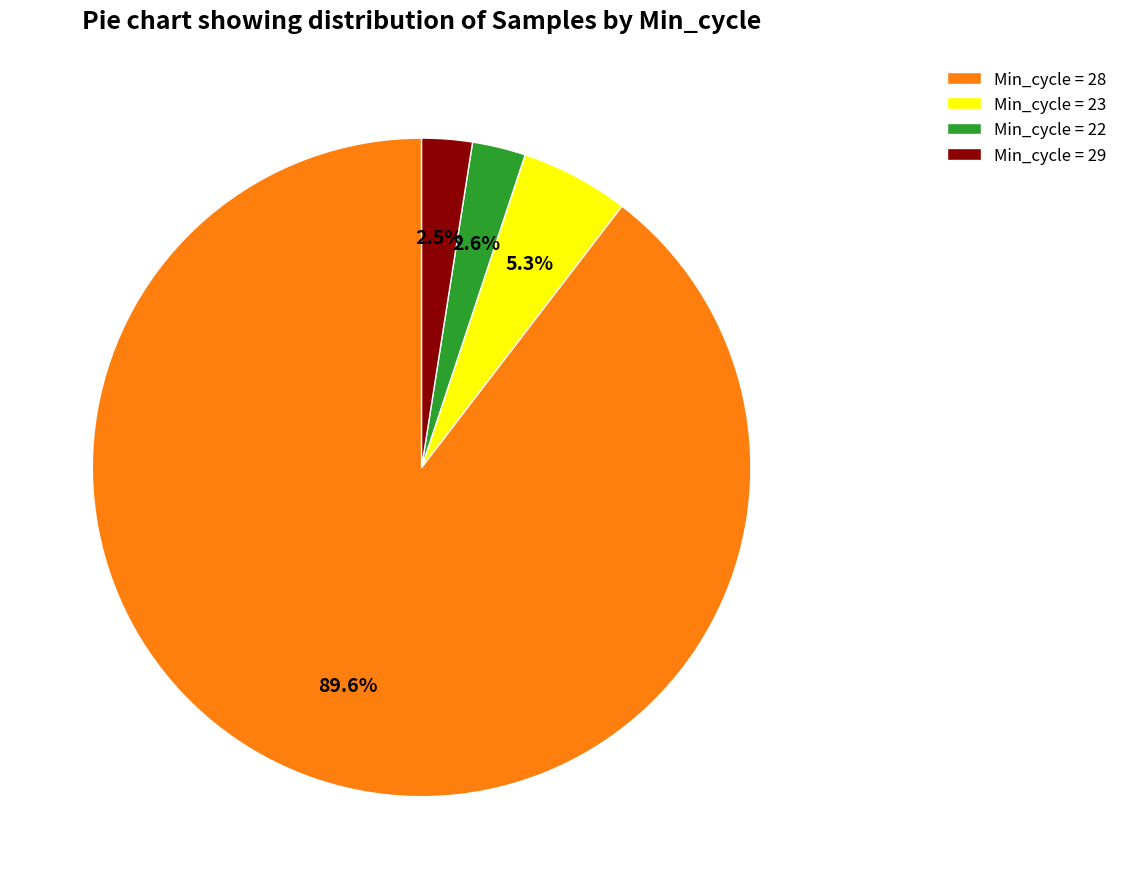

Between Min_cycle = 29 and Min_cycle = 23, which is larger?

Min_cycle = 23